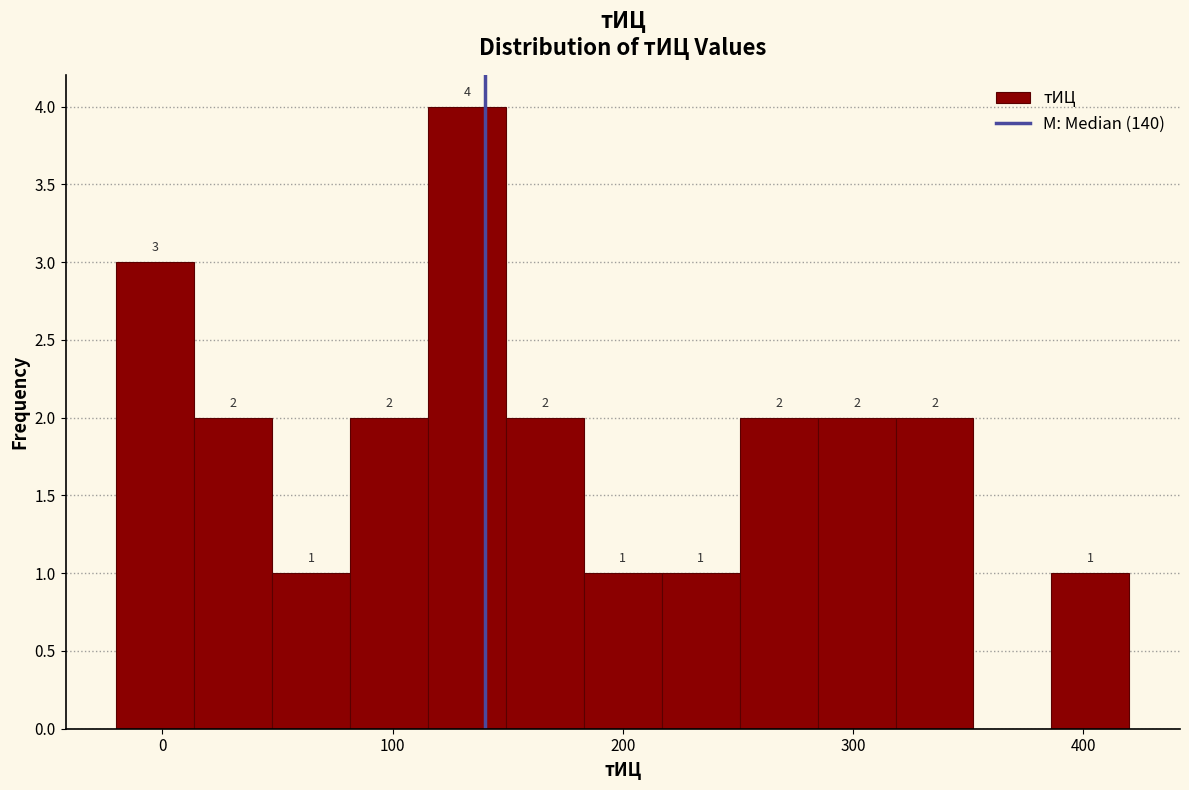

Read against the x-axis, roughly where is the centre of the tallest bar?

130